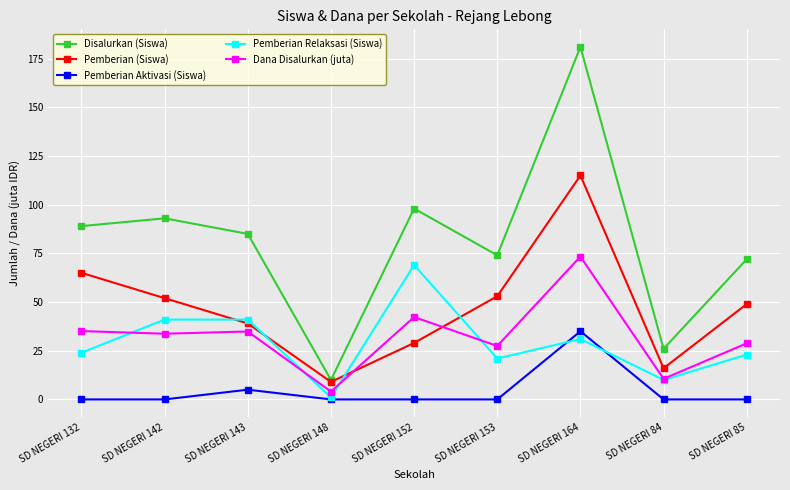

What is the approximate value of Pemberian (Siswa) at SD NEGERI 152?

29.0